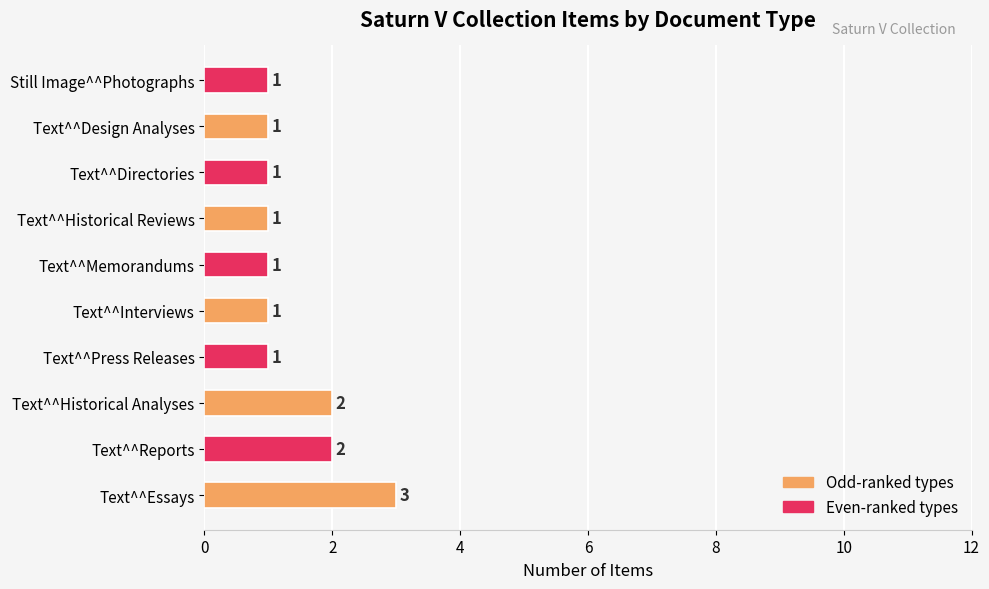

Reading bottom to top, transcribe all the data shown in this chart.

3	2	2	1	1	1	1	1	1	1